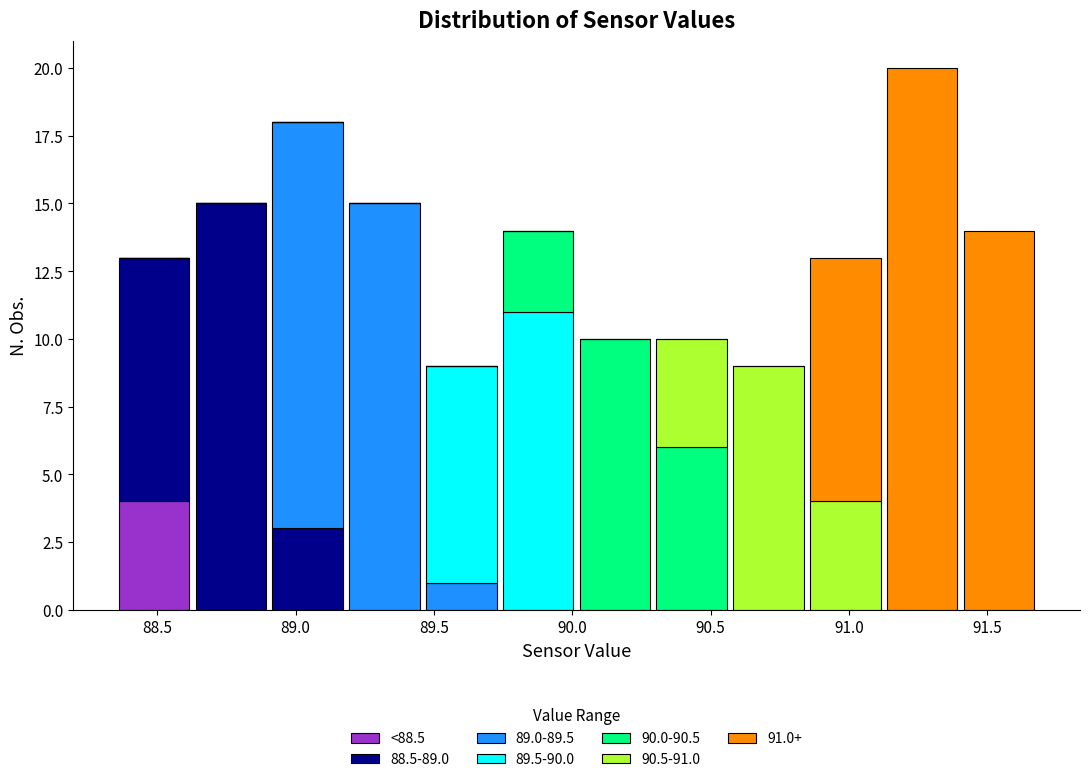

Reading left to right, transcribe this chart: for each stacked bar, give the range it covers on the x-axis and its total height. Neither the bar edges nor the heights are printed on the chart, so give them approximately, as read against the axes.

88.35 to 88.65: 13
88.65 to 88.90: 15
88.90 to 89.20: 18
89.20 to 89.45: 15
89.45 to 89.75: 9
89.75 to 90.00: 14
90.00 to 90.30: 10
90.30 to 90.55: 10
90.55 to 90.85: 9
90.85 to 91.15: 13
91.15 to 91.40: 20
91.40 to 91.70: 14